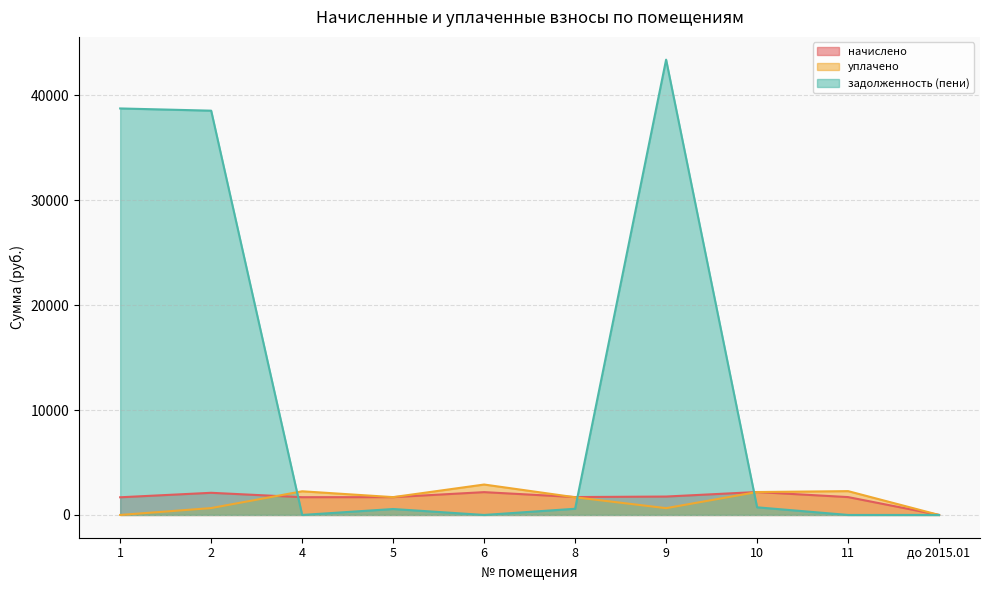

Where do задолженность (пени) and уплачено first cross each other?

2 and 4